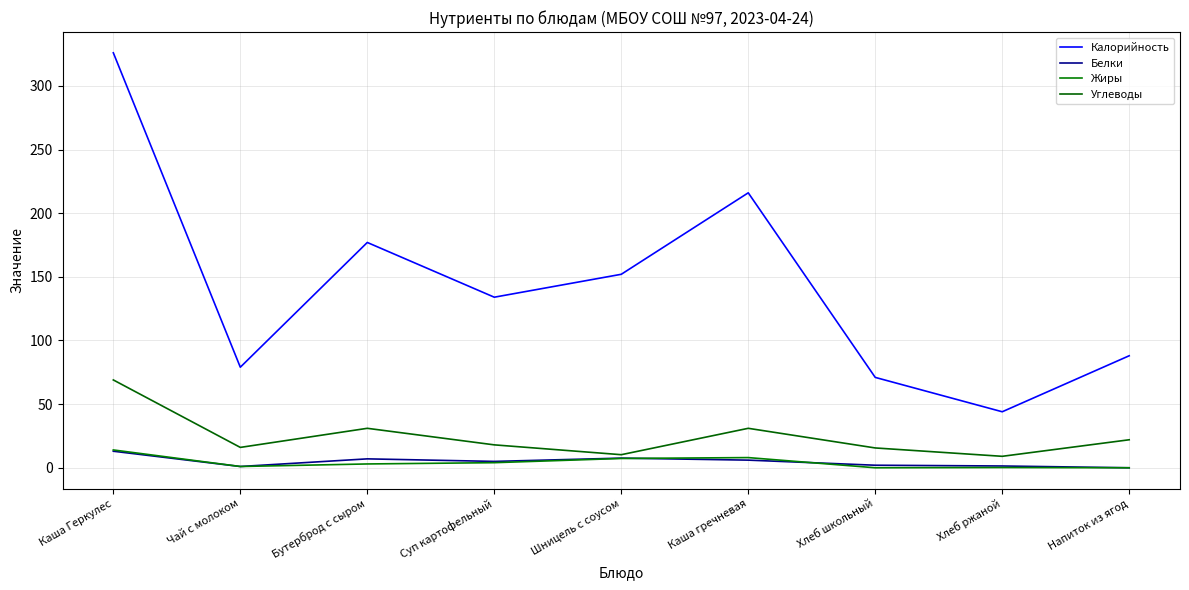

What is the label of the 9th point from the right?

Каша Геркулес